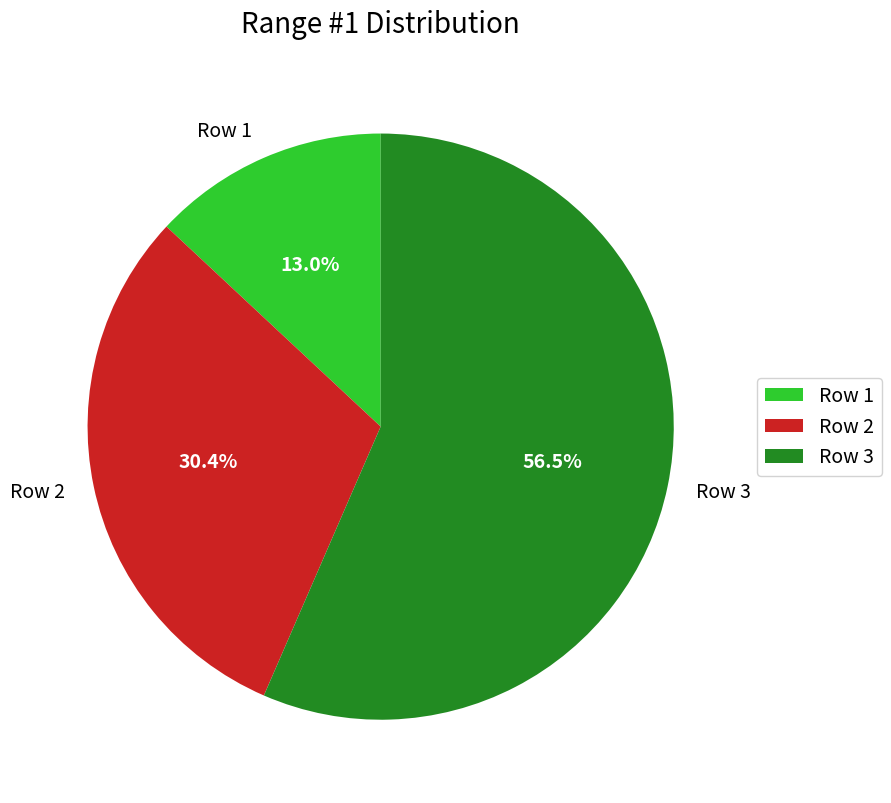

To the nearest percent, what portion does Row 2 represent?

30%